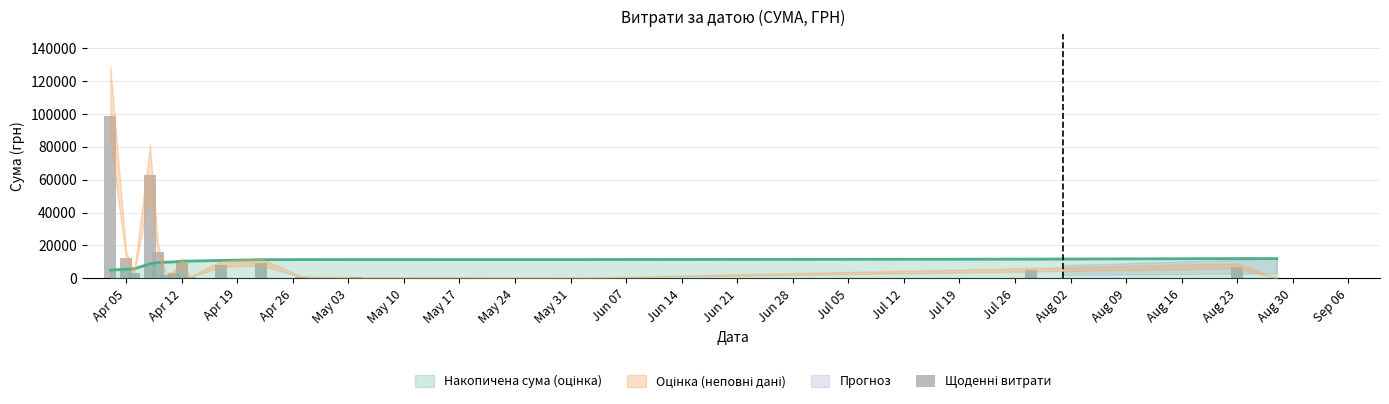

Count the number of values greater than 4798.

9